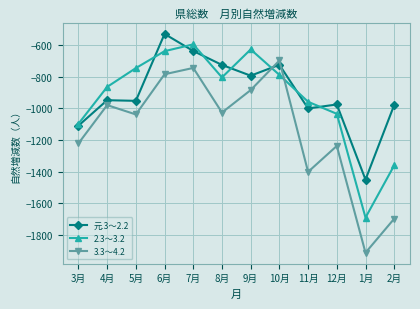

The value of 2.3～3.2 at 2月 is -2416. True or false?

False